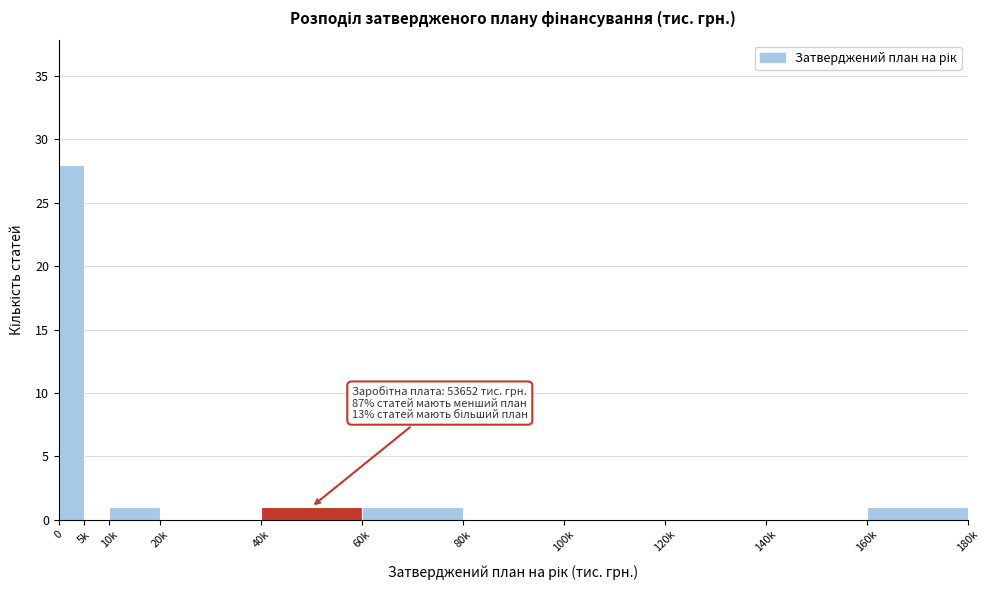

Reading left to right, list all the values displayed in this chart.

0=28	5k=0	10k=1	20k=0	40k=1	60k=1	80k=0	100k=0	120k=0	140k=0	160k=1